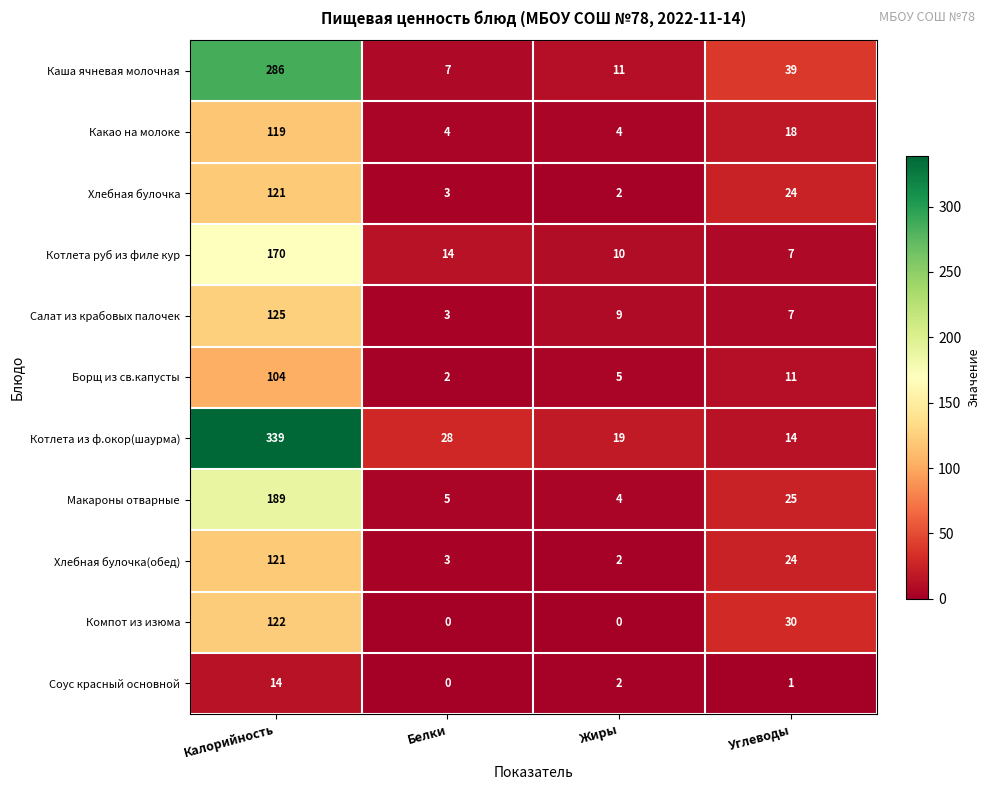

How many distinct data groups are displayed?

11